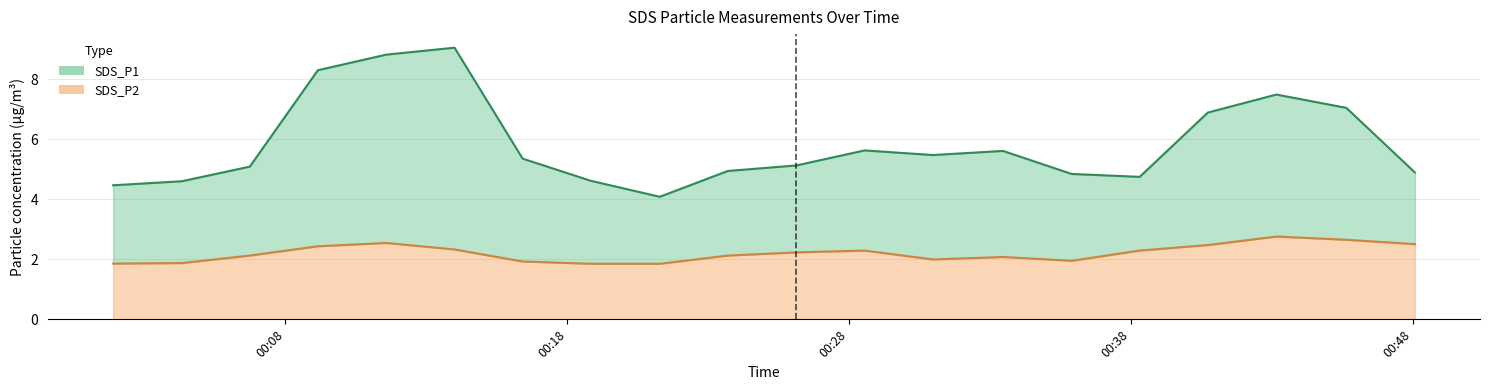

How many values in the SDS_P1 series exceed 5?

11